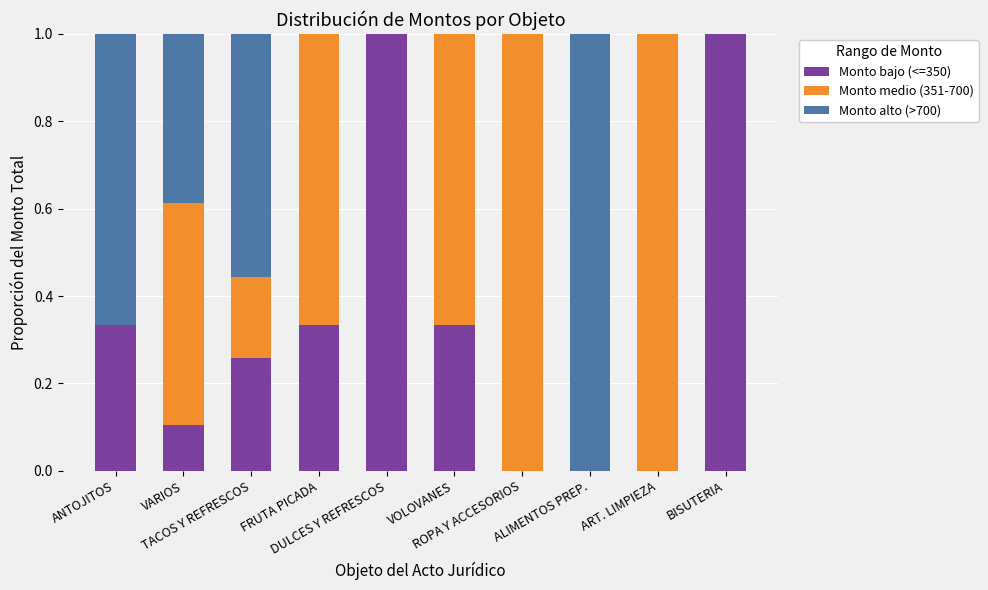

What is the sum of all Monto bajo (<=350) values?

3.4